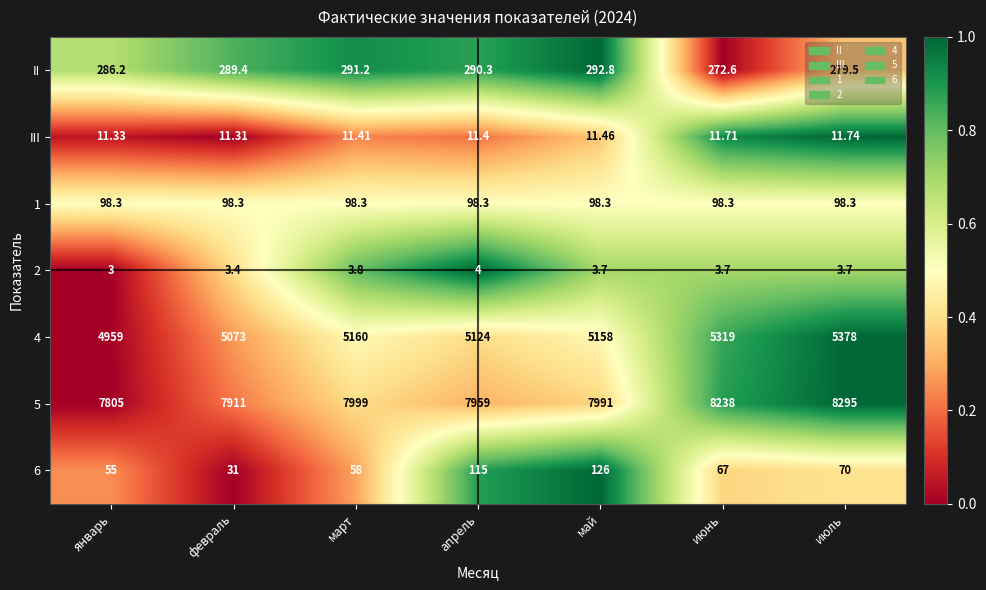

Where does the 4 series first go above 5158?

март